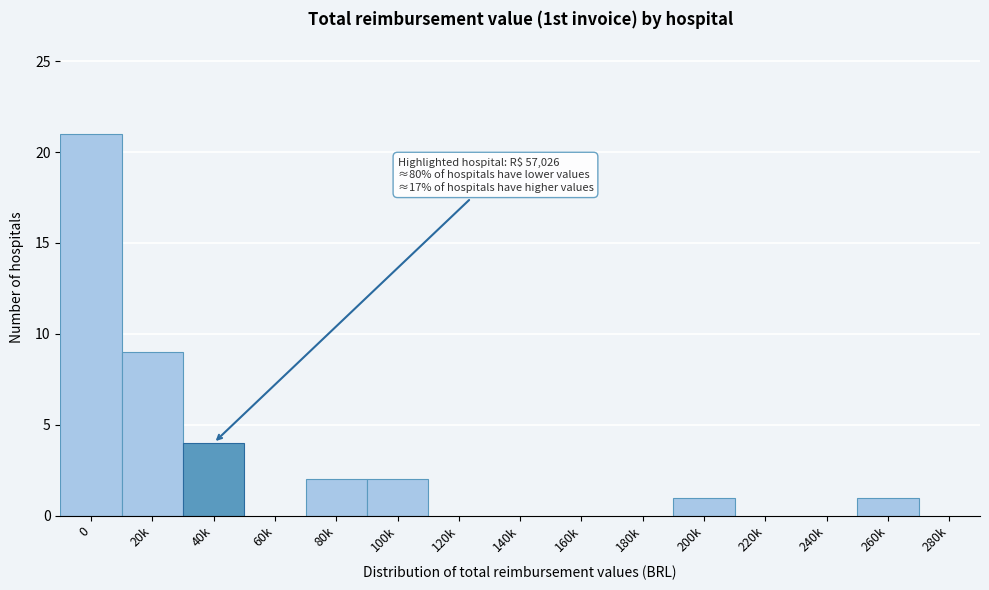

Reading right to left, list all the values displayed in this chart.

280k=0	260k=1	240k=0	220k=0	200k=1	180k=0	160k=0	140k=0	120k=0	100k=2	80k=2	60k=0	40k=4	20k=9	0=21